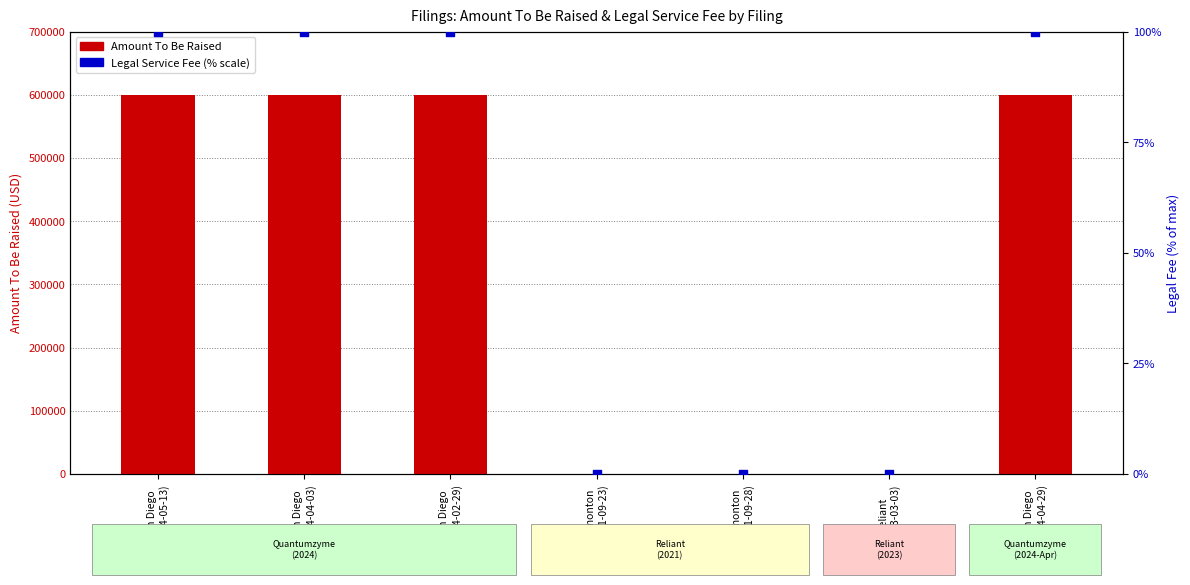

Which series has the largest total across all categories?

Amount To Be Raised